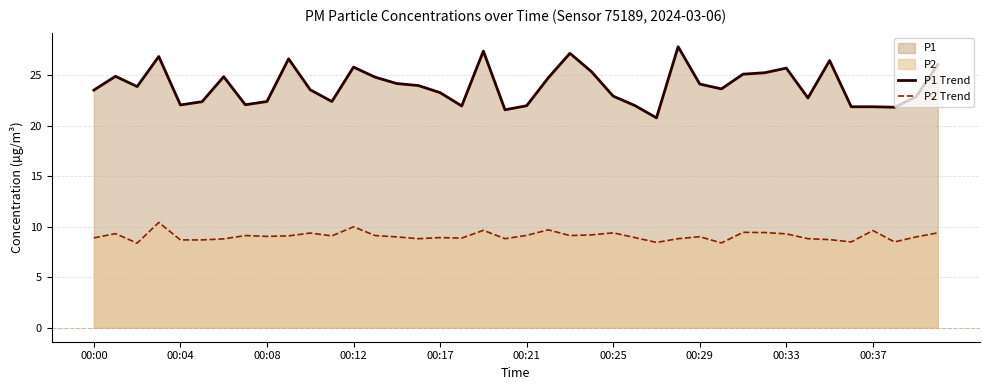

Which series has the largest total across all categories?

P1 Trend